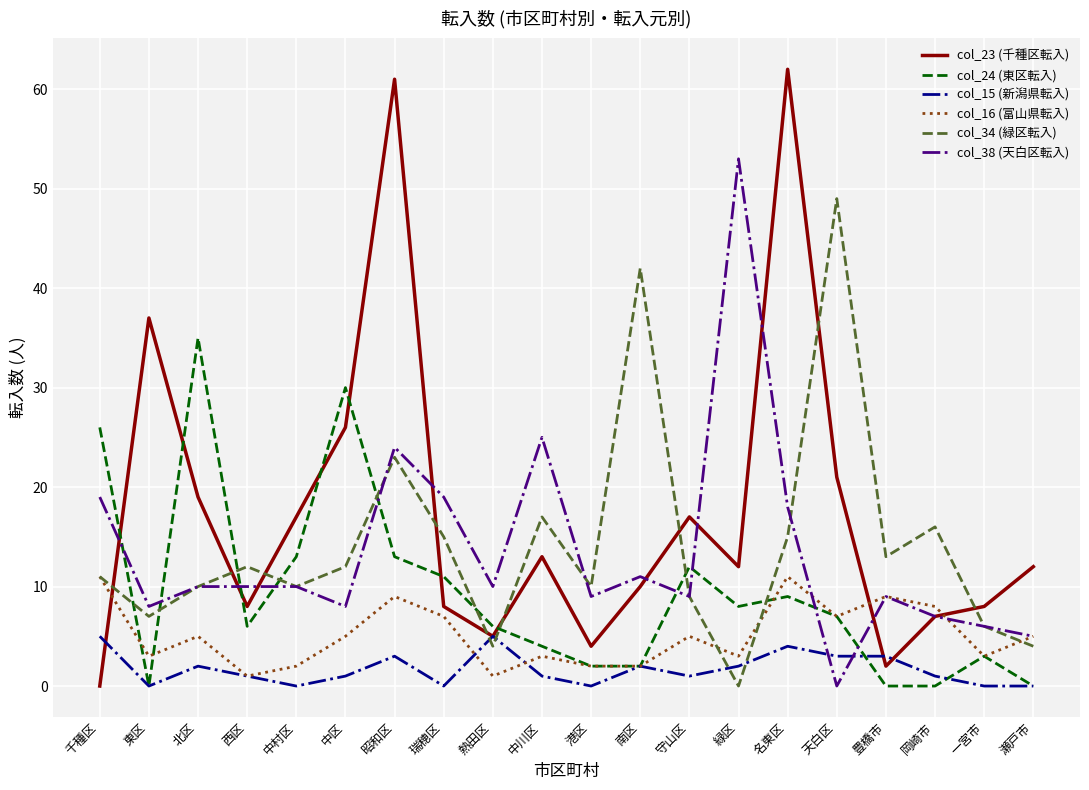

What is the difference between the col_34 (緑区転入) values at 中村区 and 瀬戸市?

6